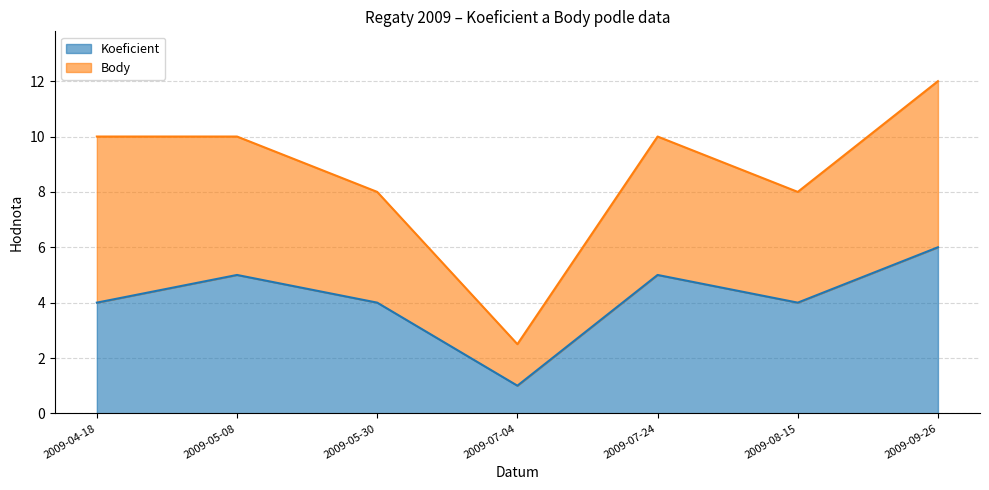

The value at 2009-08-15 is 4. True or false?

True